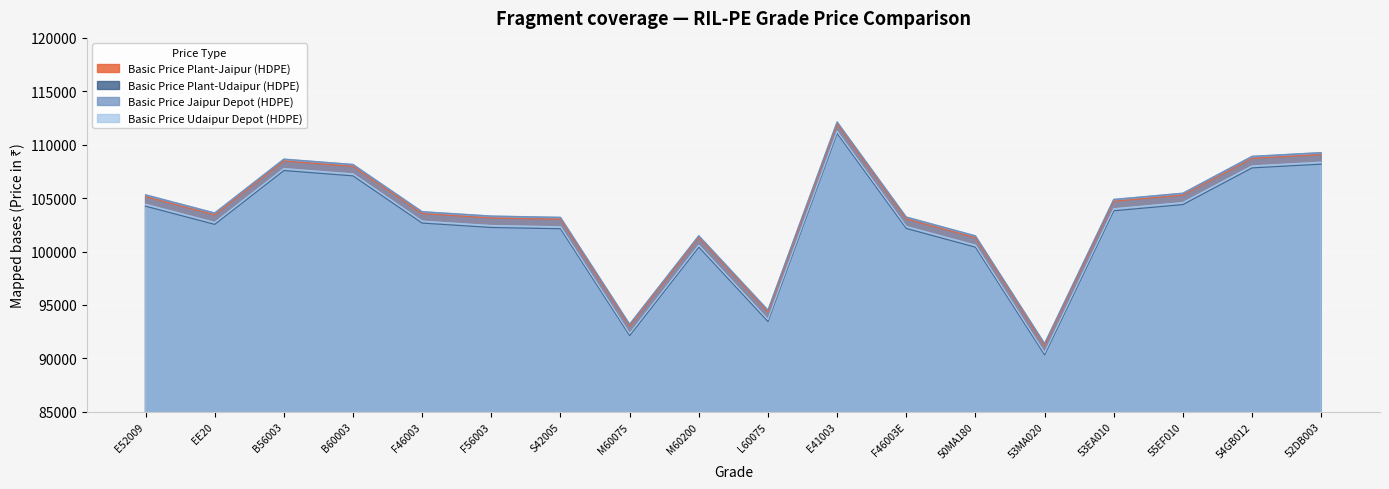

What is the lowest value of the Basic Price Plant-Udaipur (HDPE) series?

90326